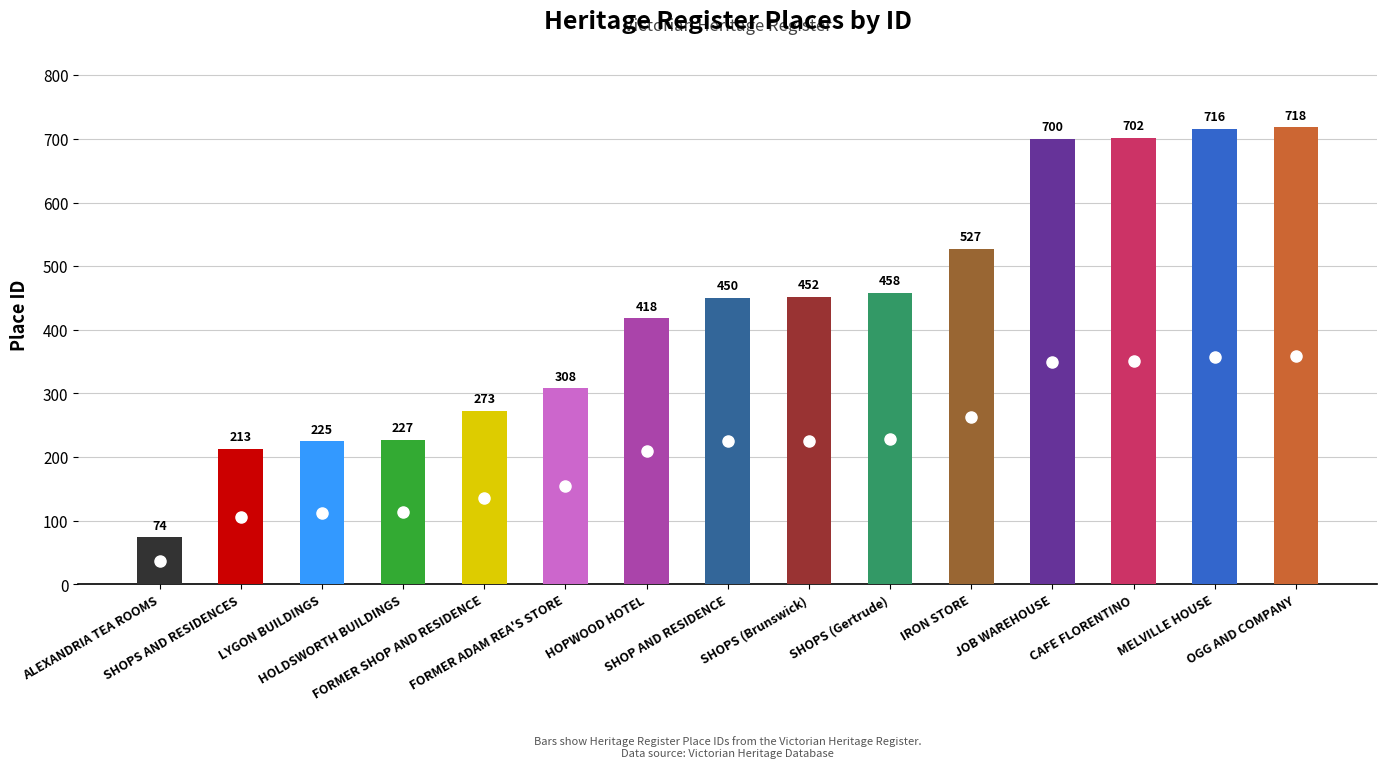

Which category has the highest value across all series?

OGG AND COMPANY